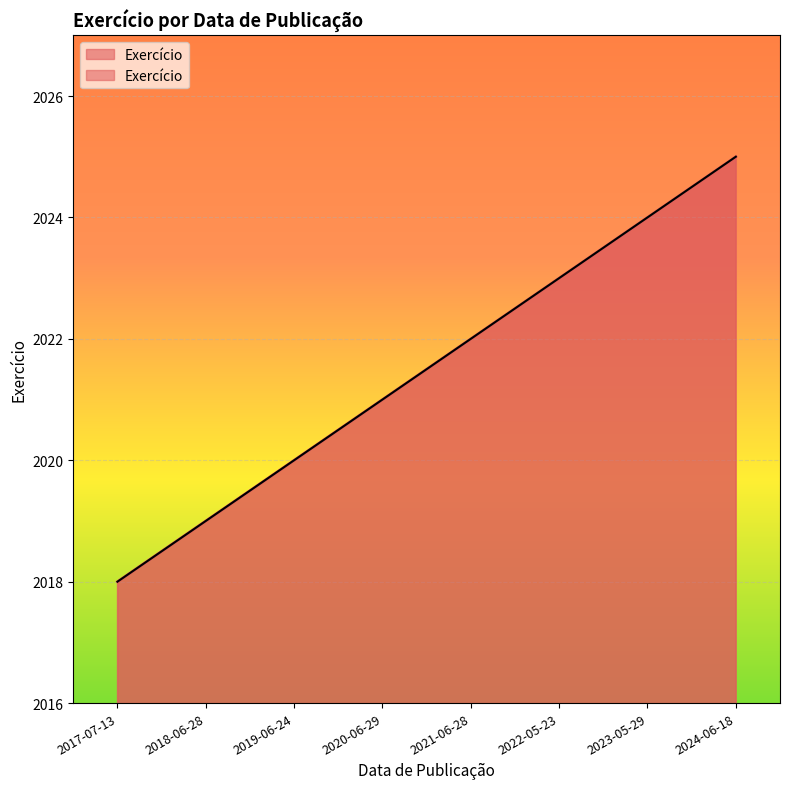

The chart shows a value of 2019 at 2018-06-28. True or false?

True